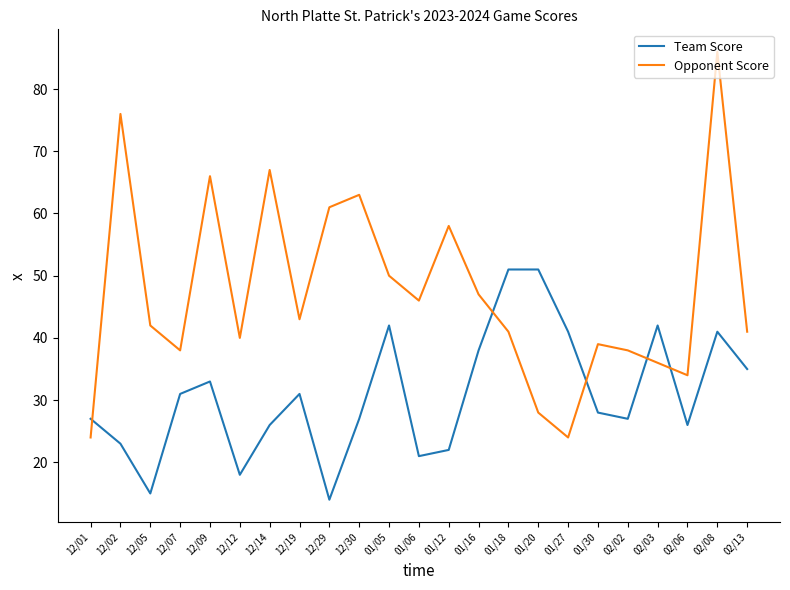

Is the value of Team Score at 12/09 greater than the value of Opponent Score at 12/09?

No